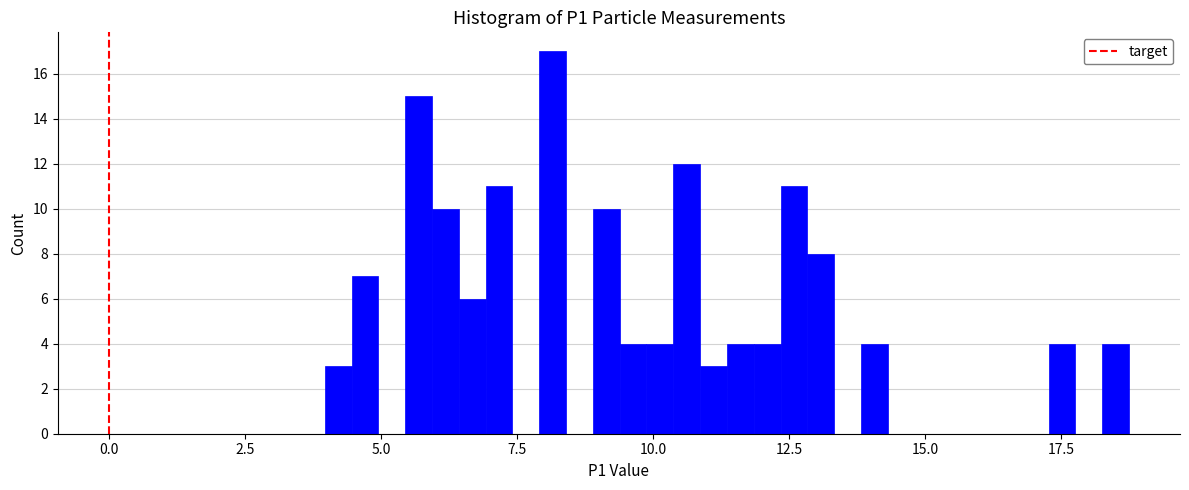

Around what value on the x-axis is the tallest bar? Give the approximate position of its centre, as read against the axis.

8.0